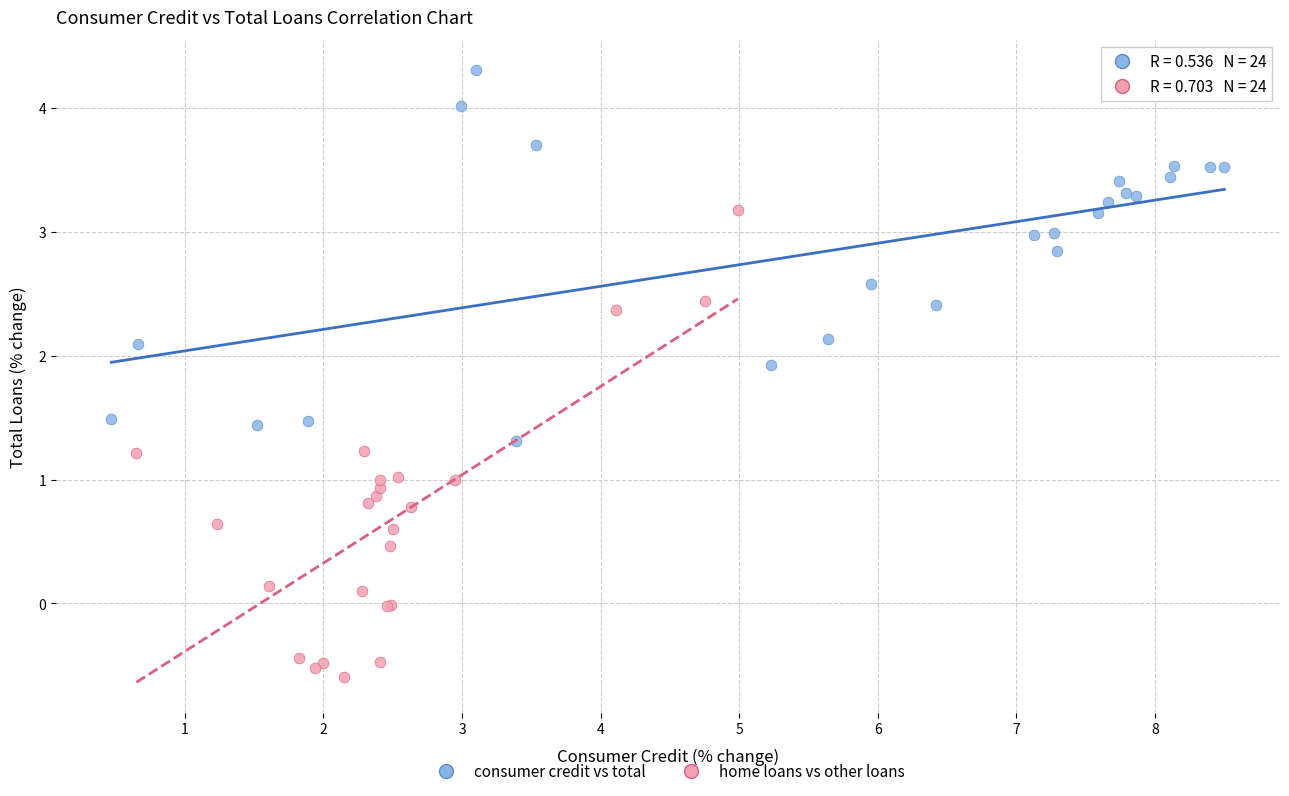

Which series has the largest Y range (max minus min)?

home loans vs other loans